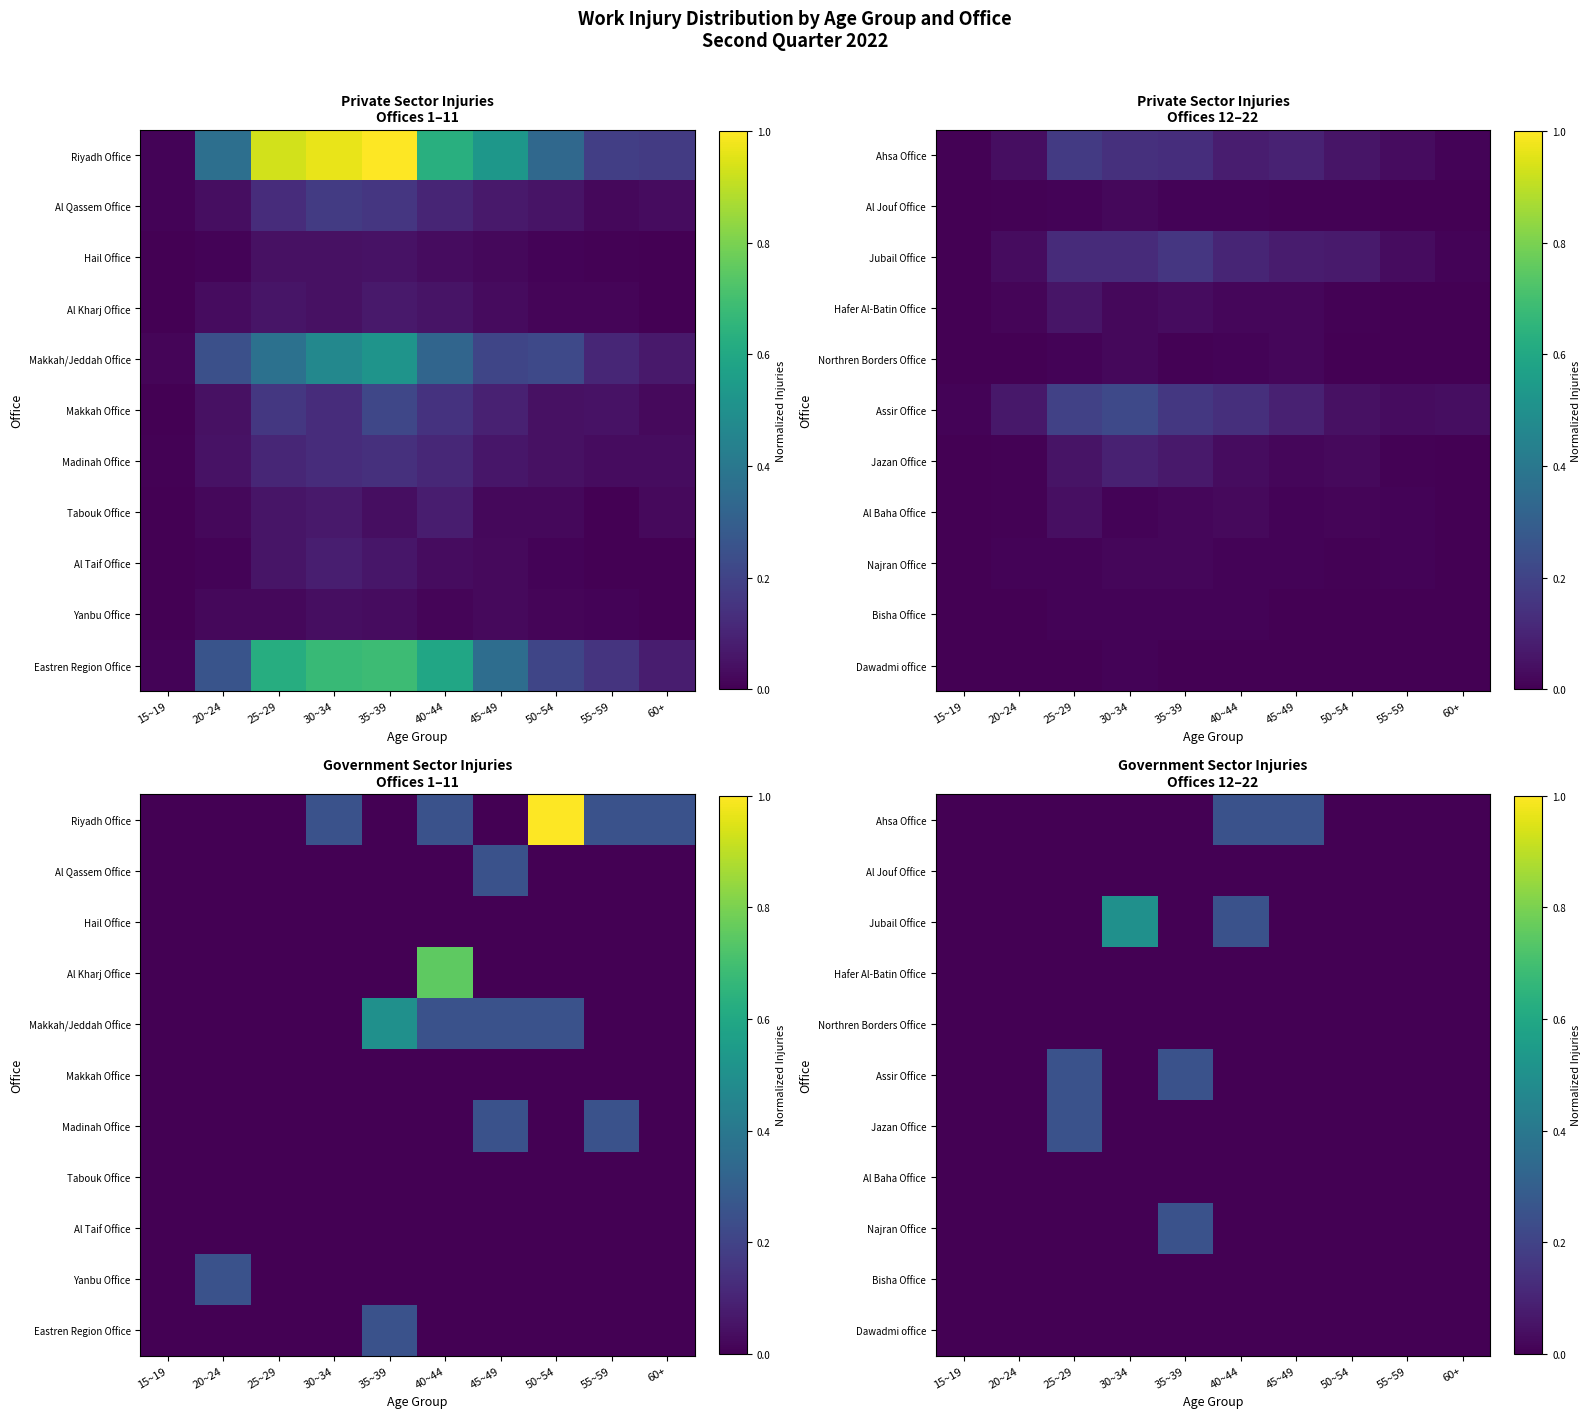

List the series in order of their peak value, lowest first.

Al Jouf Office, Hafer Al-Batin Office, Northren Borders Office, Al Baha Office, Bisha Office, Dawadmi office, Ahsa Office, Assir Office, Jazan Office, Najran Office, Jubail Office